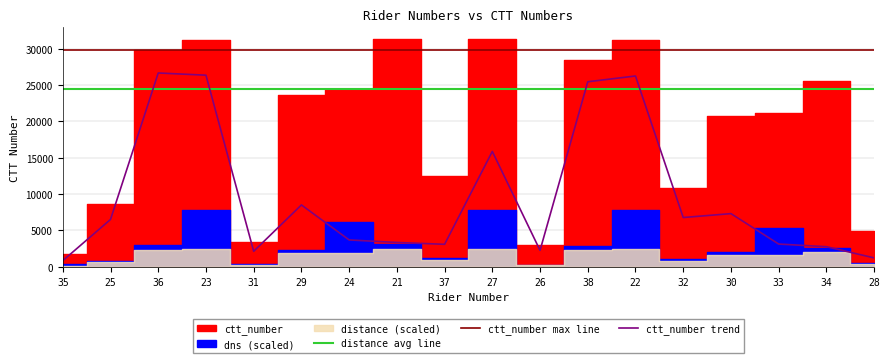

Between 23 and 24, which is larger?

23